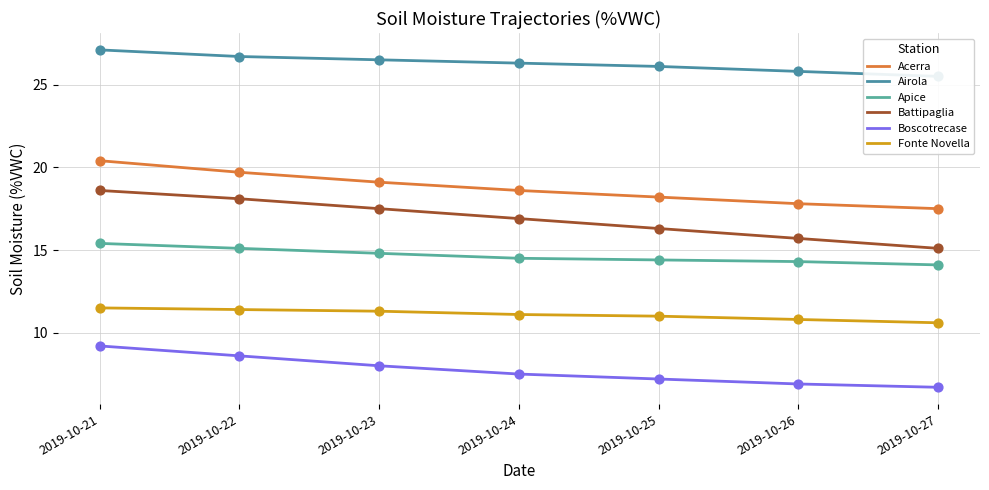

Which series has the widest spread of Y values?

Battipaglia